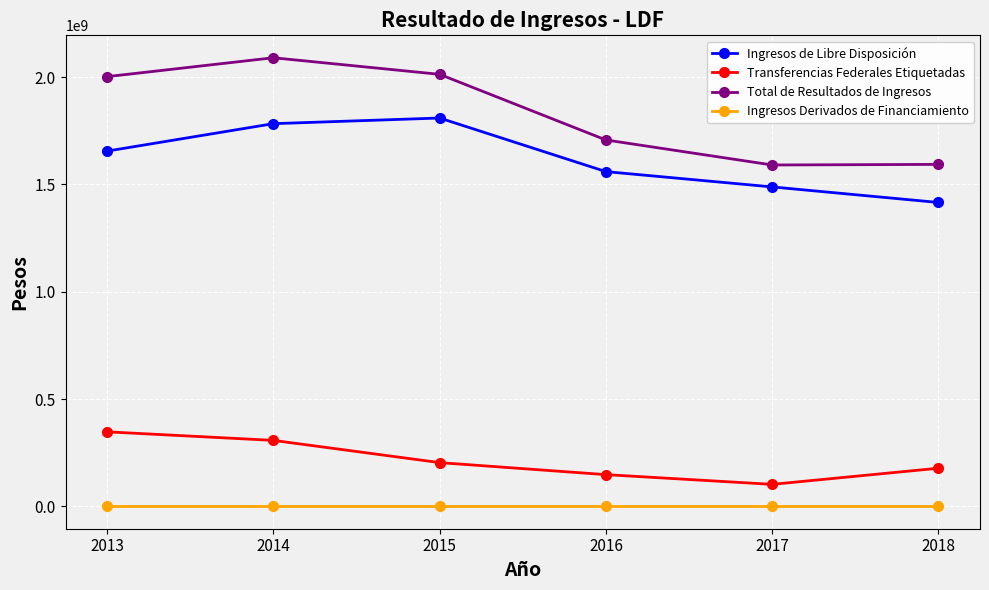

Where does the Transferencias Federales Etiquetadas series first go above 203572227?

2013